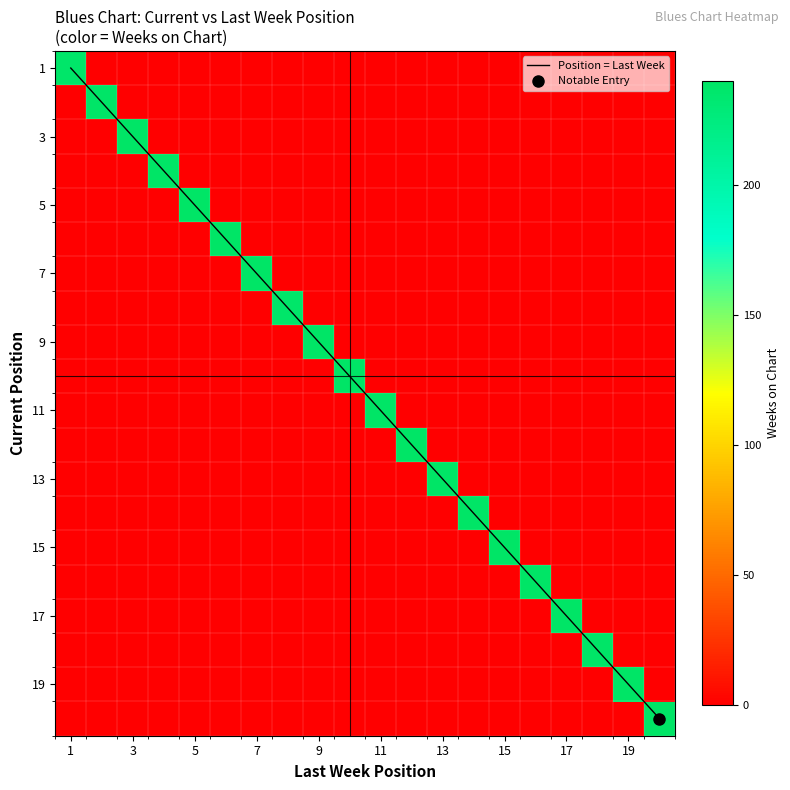

At how many categories does at least one series exceed 131?

20